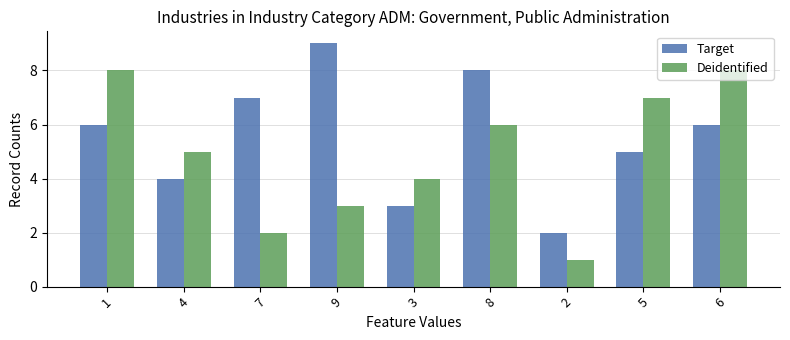

What position from the left is 8?

6